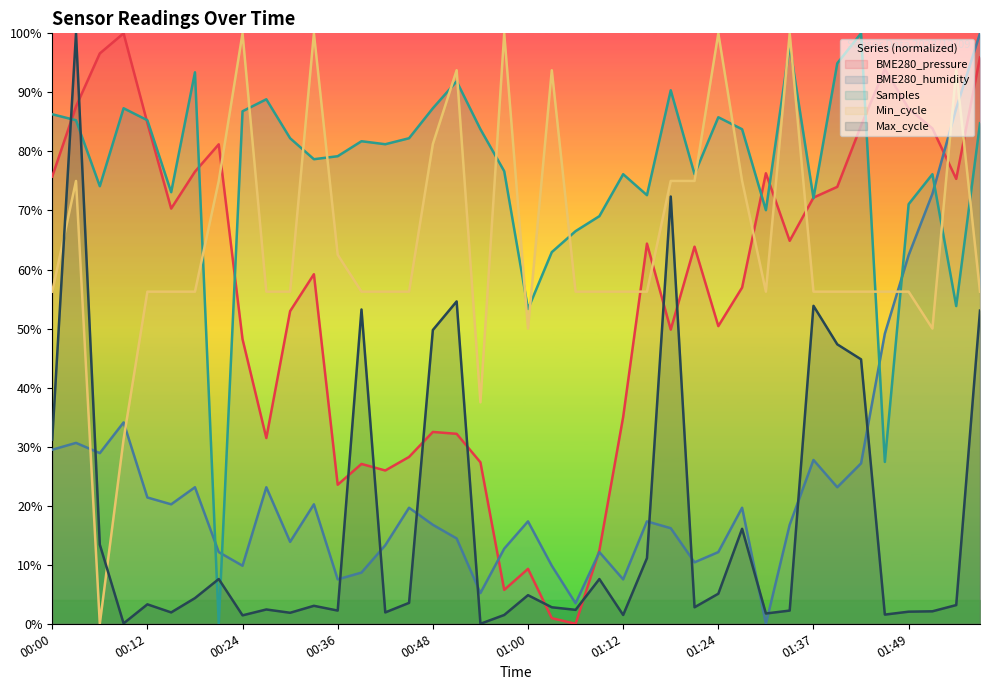

How many values in the Min_cycle series are below 56?

5